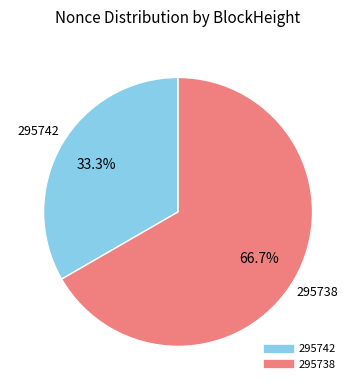

How many segments does this pie chart have?

2